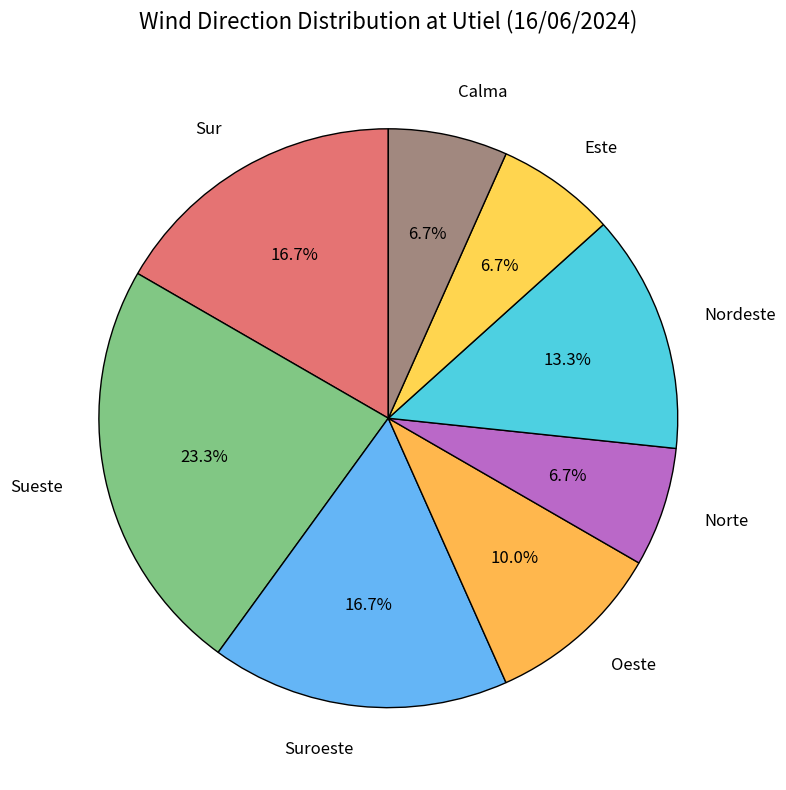

Combined, what portion of the pie is Sur and Oeste?

26.7%